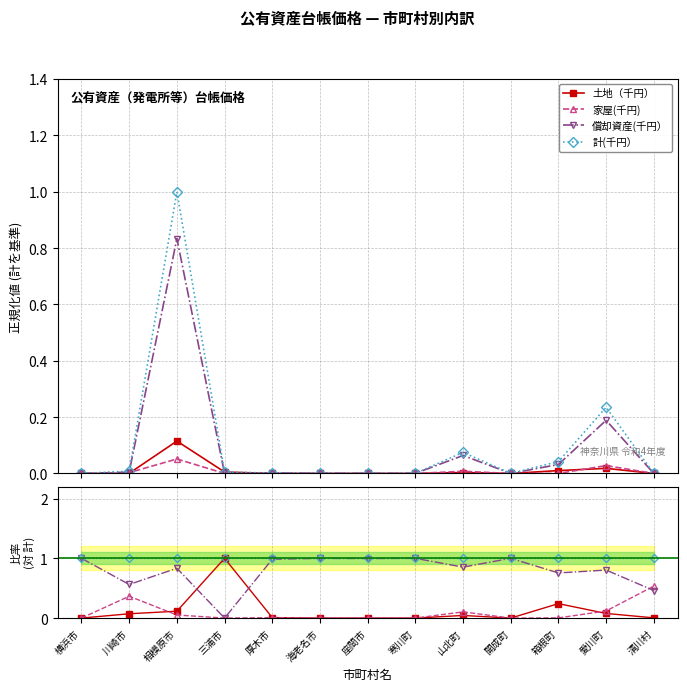

Which category has the lowest value across all series?

横浜市